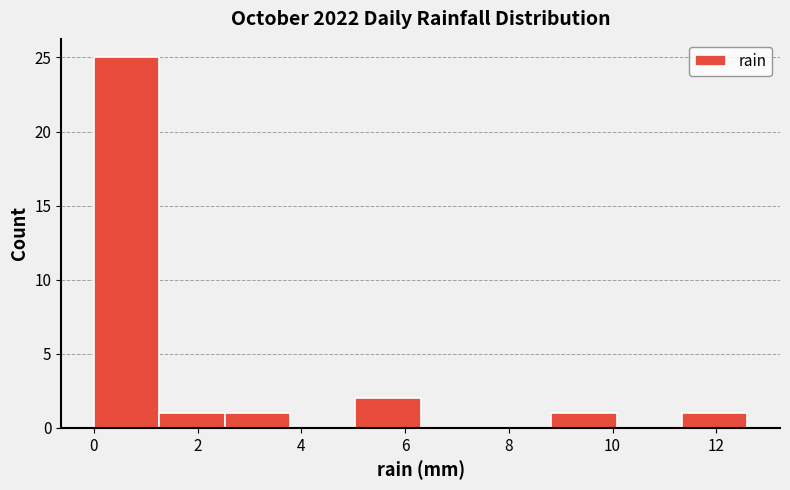

How tall is the bar that spans 1.26 to 2.52 on the x-axis? Neither the bar edges nor the heights are printed on the chart, so give them approximately, as read against the axes.

1